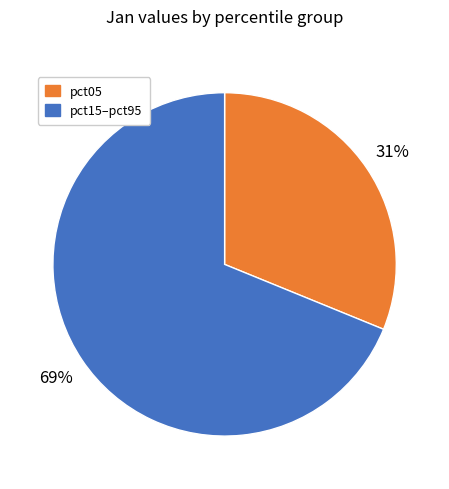

Count the number of slices in the pie.

2